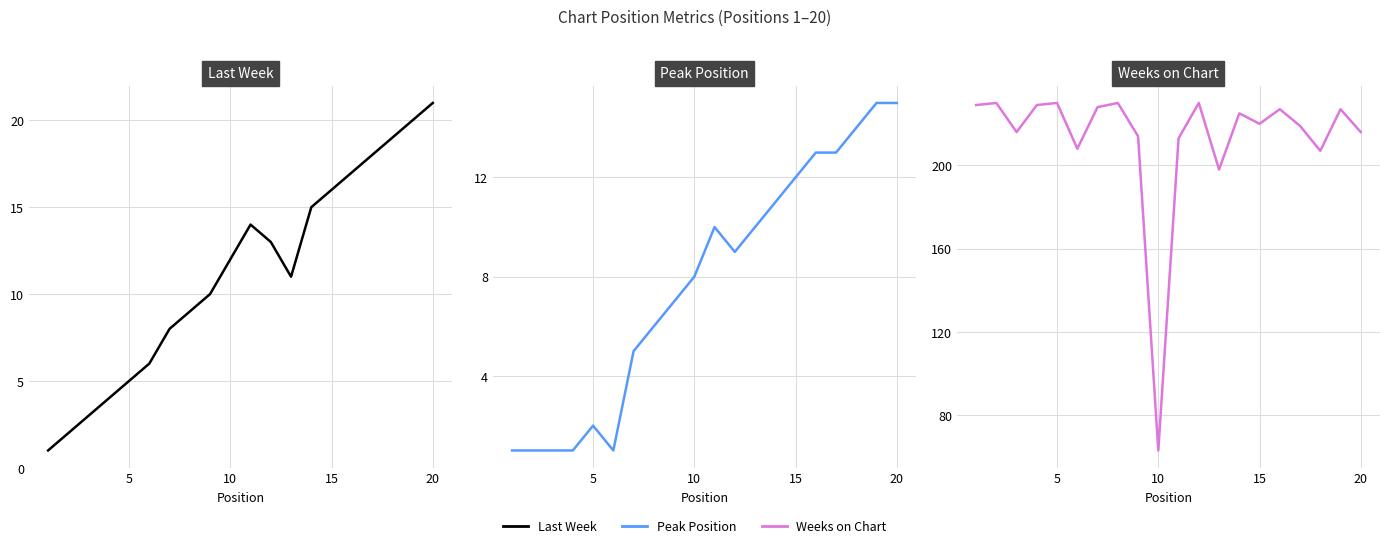

At how many categories does at least one series exceed 129?

19